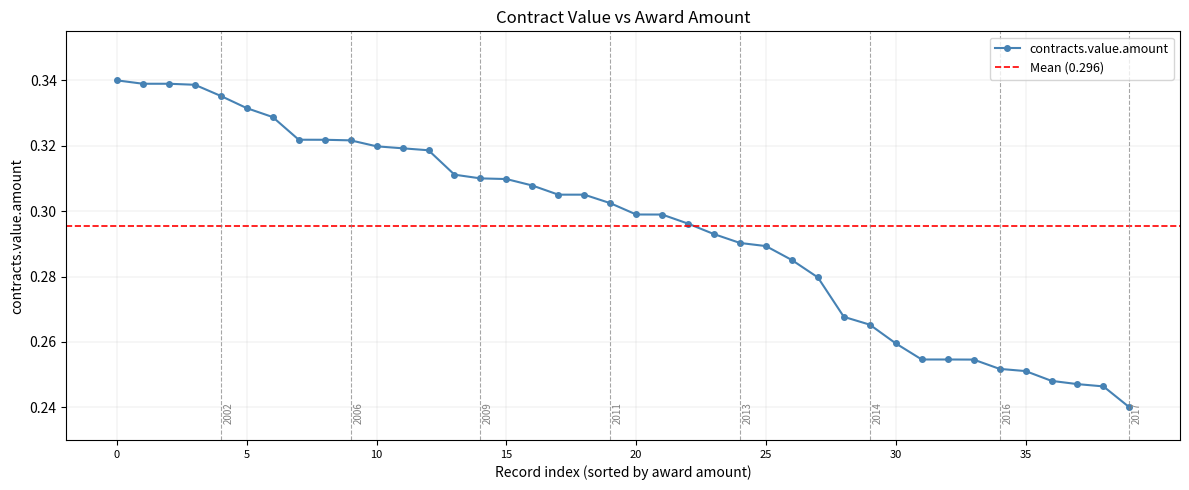

What is the minimum value shown in the chart?

0.2